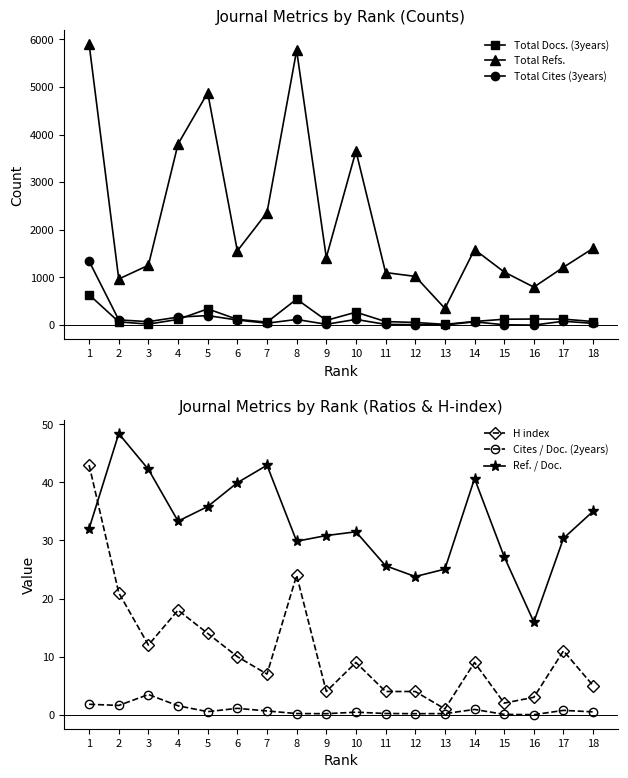

What is the greatest value displayed?

5898.0